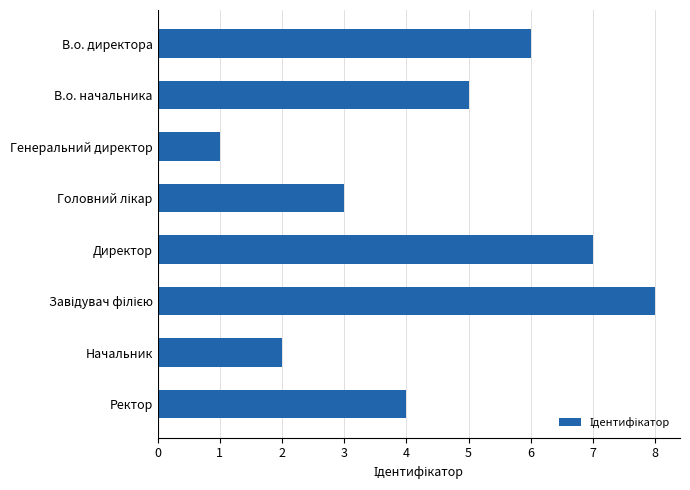

Are the bars horizontal?

Yes